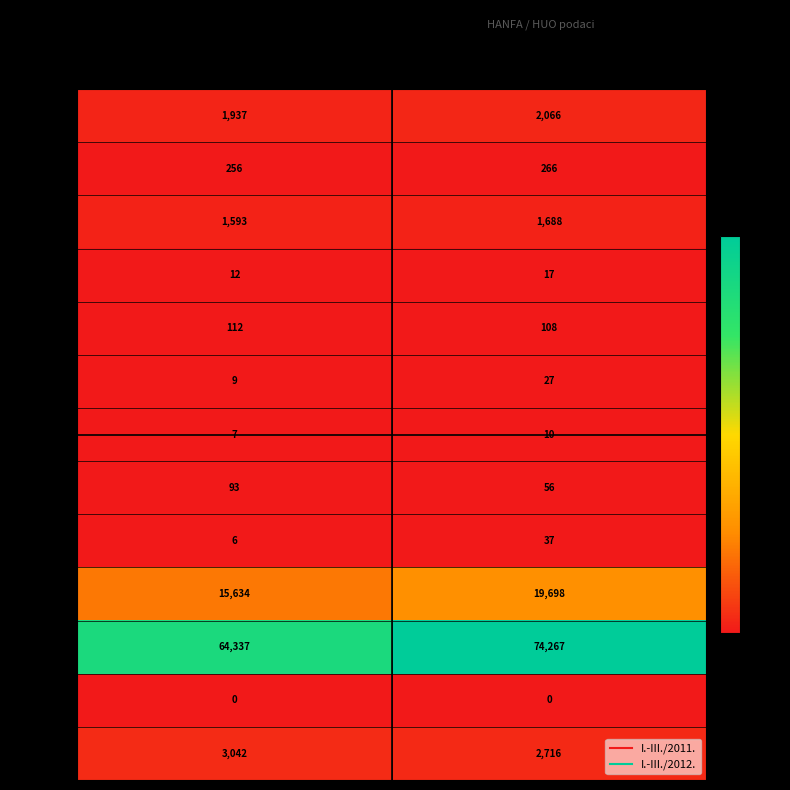

What is the greatest value displayed?

74267